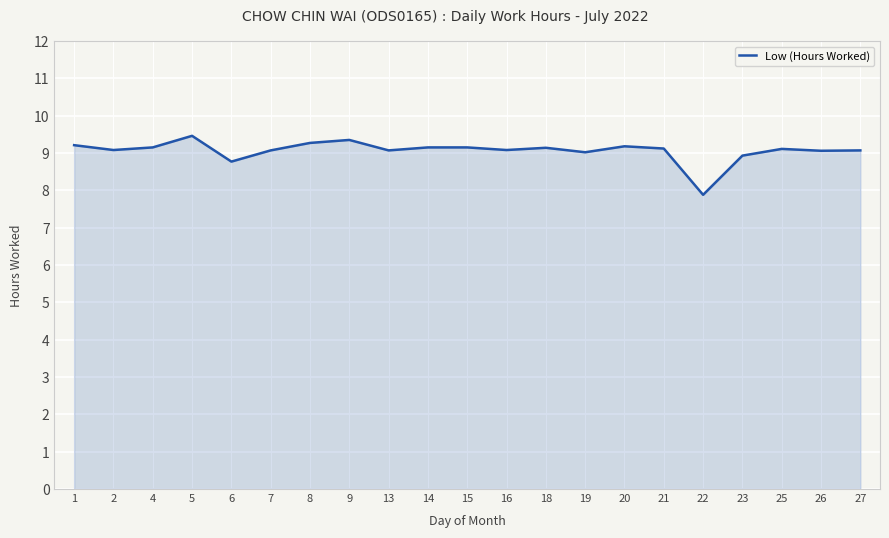

What value does the data have at 7?

9.1